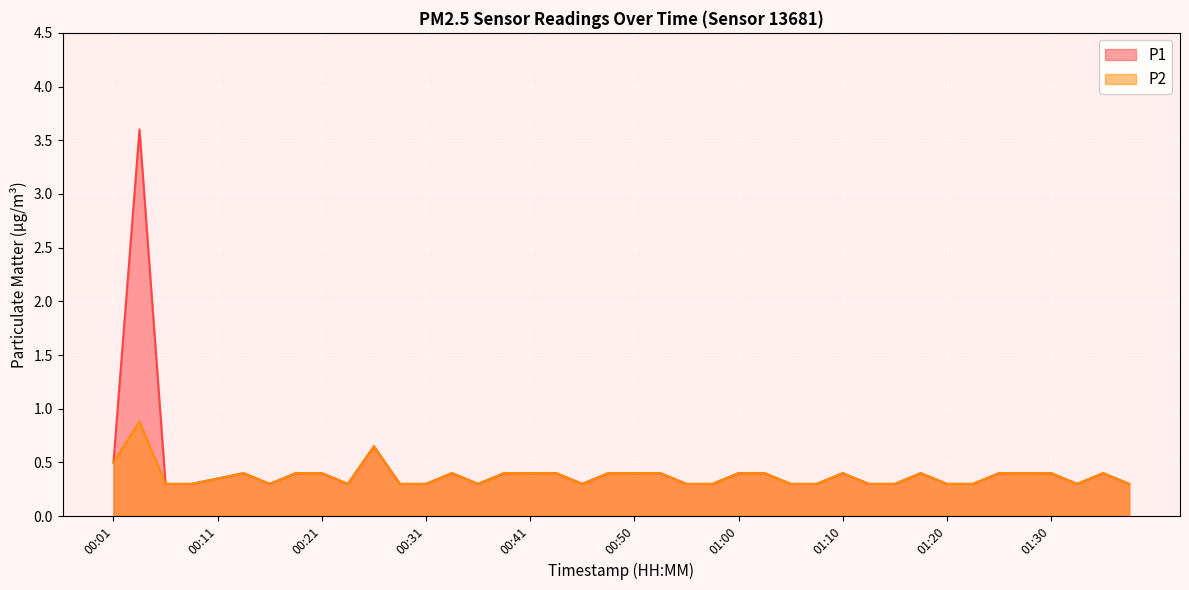

True or false: P2 has a value of 0.3 at 00:58.

True